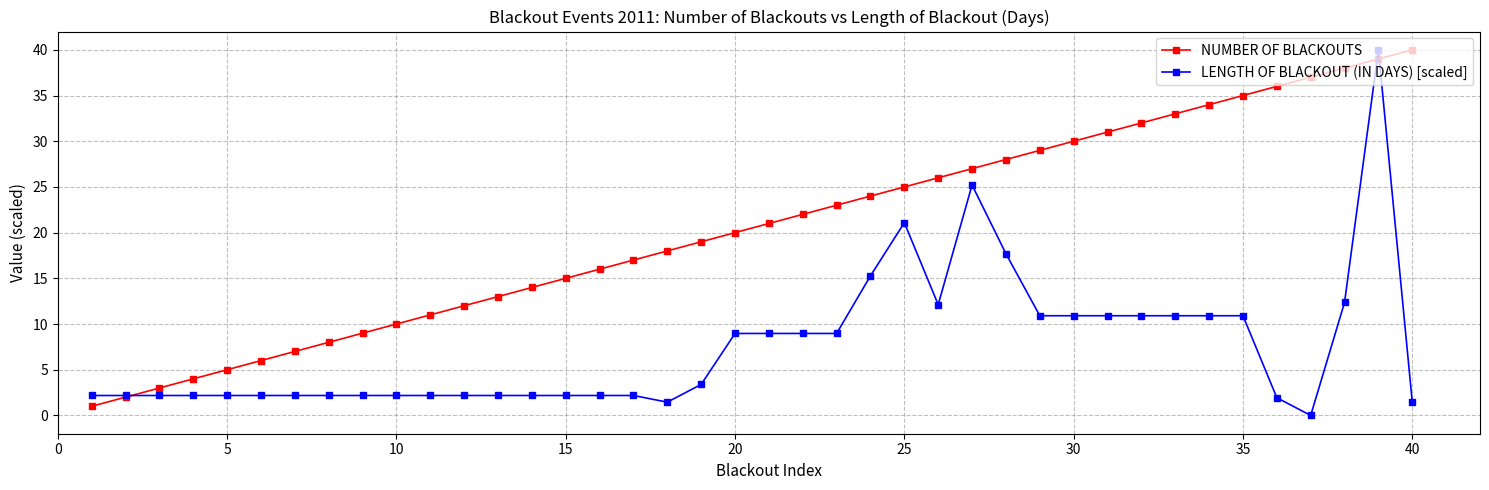

What is the value of the NUMBER OF BLACKOUTS point at the 22nd from the left?

22.0